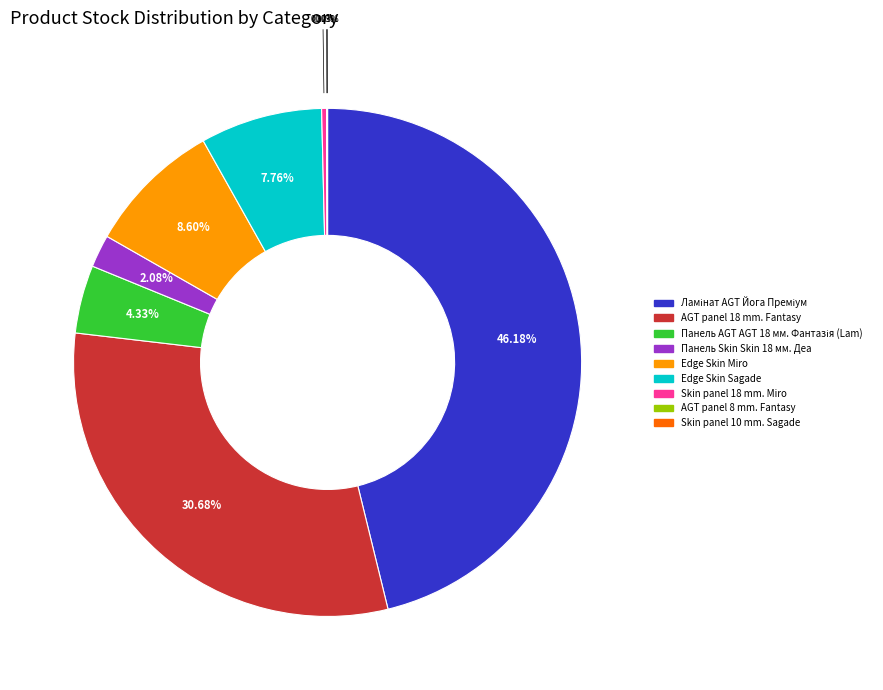

Do Skin panel 18 mm. Miro and Edge Skin Miro together represent more than half of the pie?

No